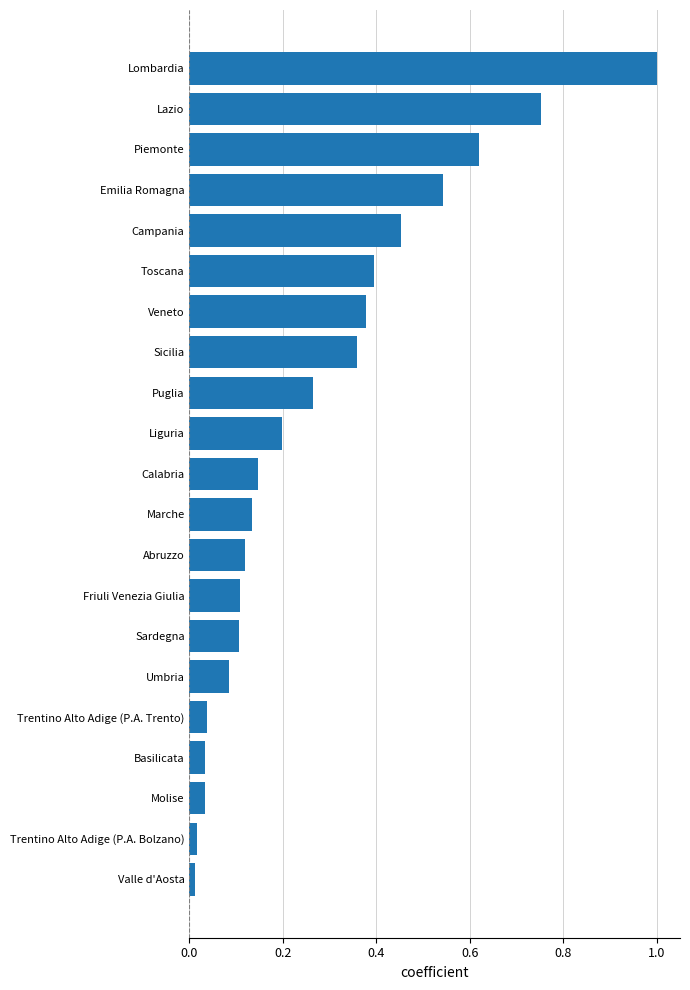

The chart shows a value of 0.4 at Veneto. True or false?

True